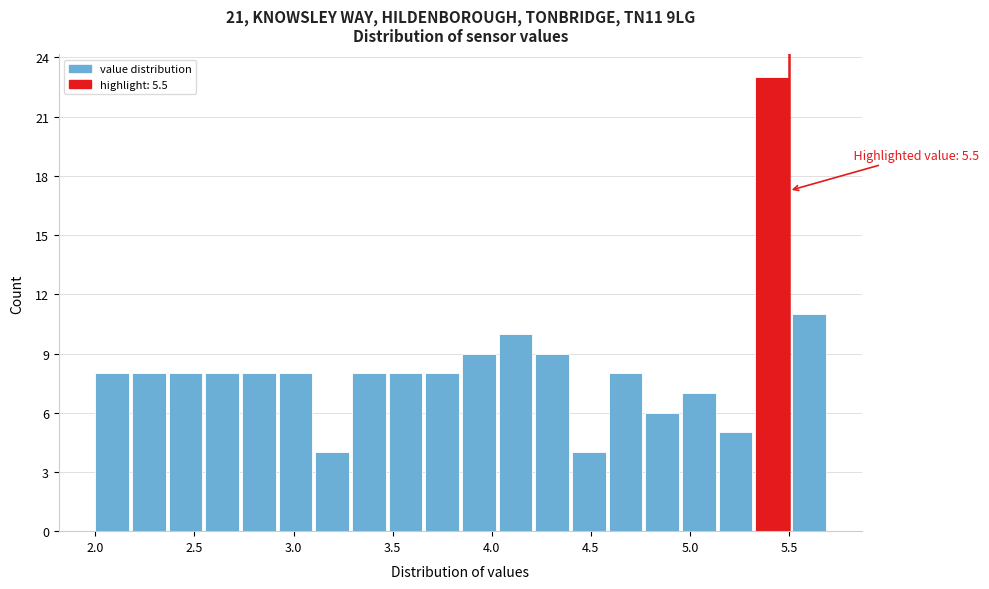

Read against the x-axis, roughly where is the centre of the tallest bar?

5.40